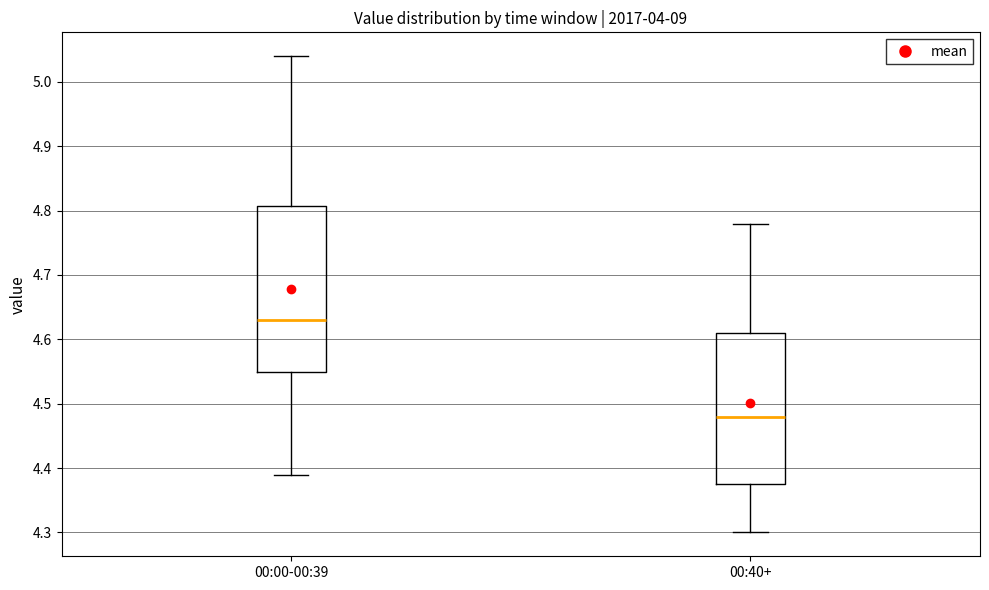

Which box's median line is the highest?

00:00-00:39